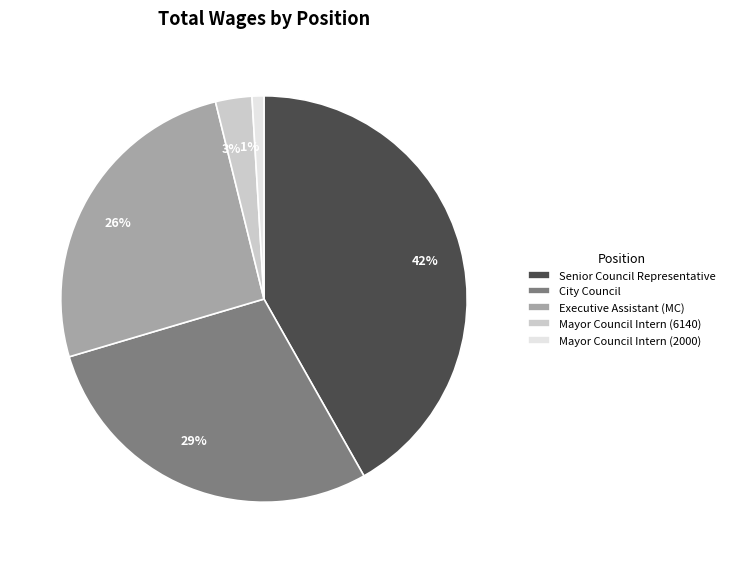

How many slices are in this pie chart?

5